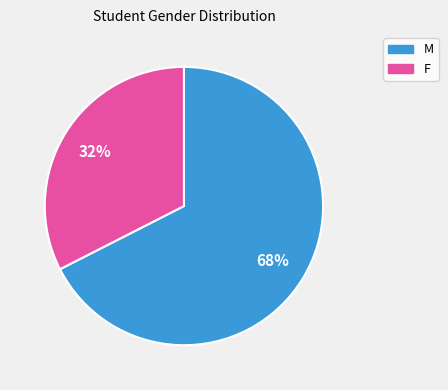

Do M and F together represent more than half of the pie?

Yes